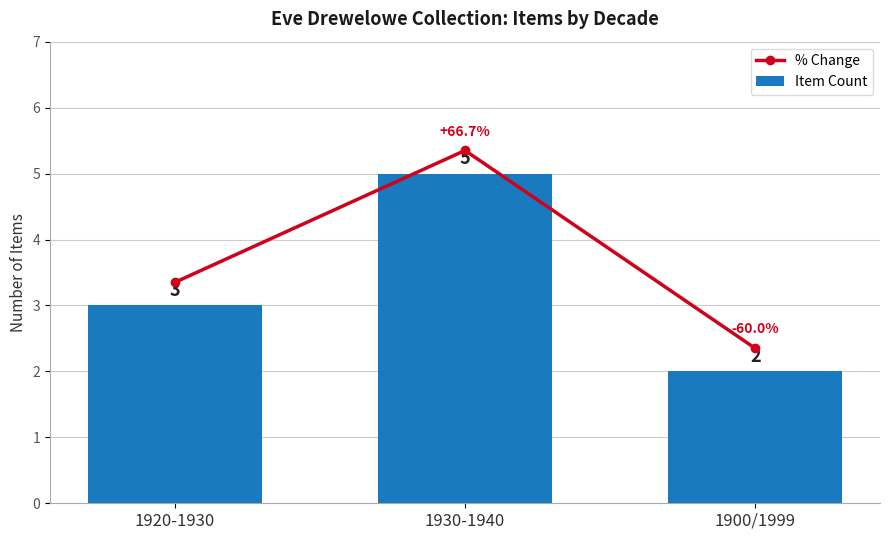

Reading left to right, list all the values displayed in this chart.

% Change: 1920-1930=3.4	1930-1940=5.3	1900/1999=2.4
Item Count: 1920-1930=3.0	1930-1940=5.0	1900/1999=2.0